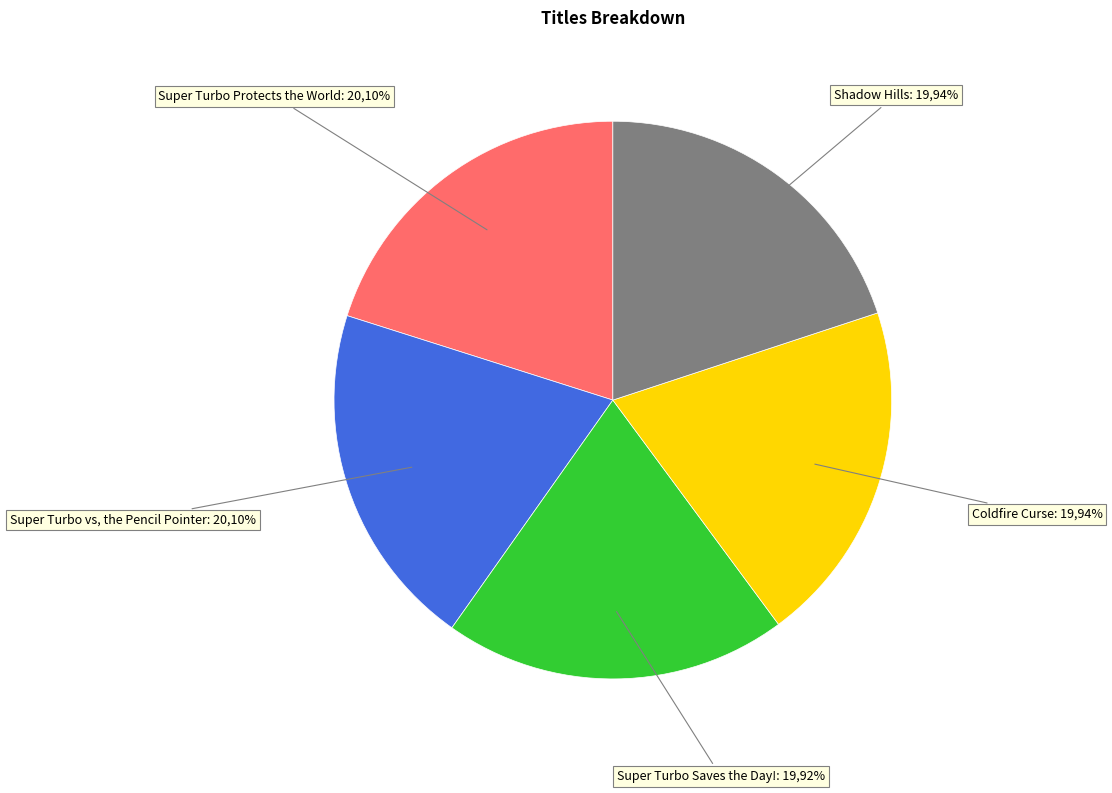

How many slices are in this pie chart?

5